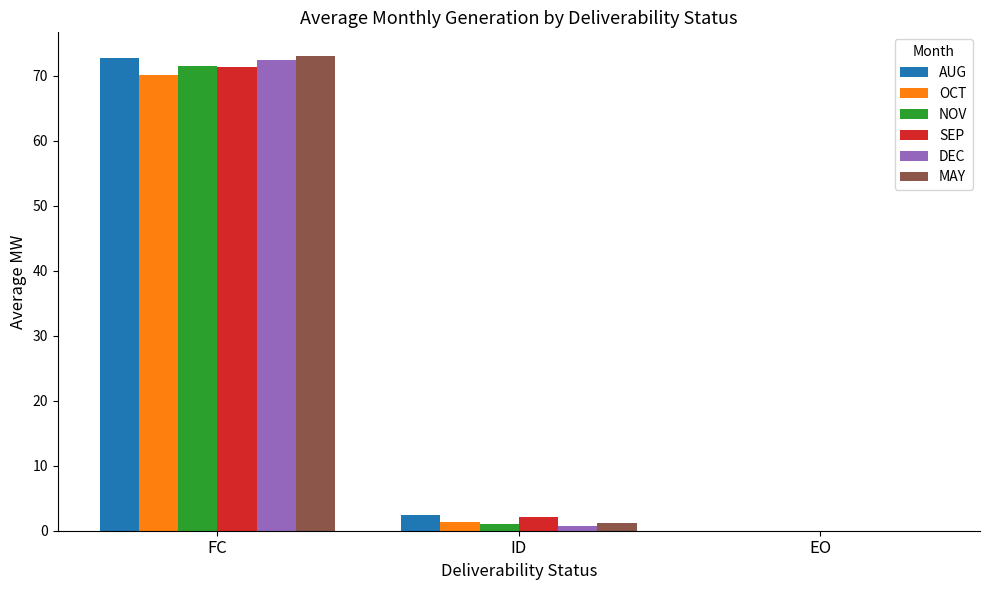

The value of SEP at FC is 71.3. True or false?

True